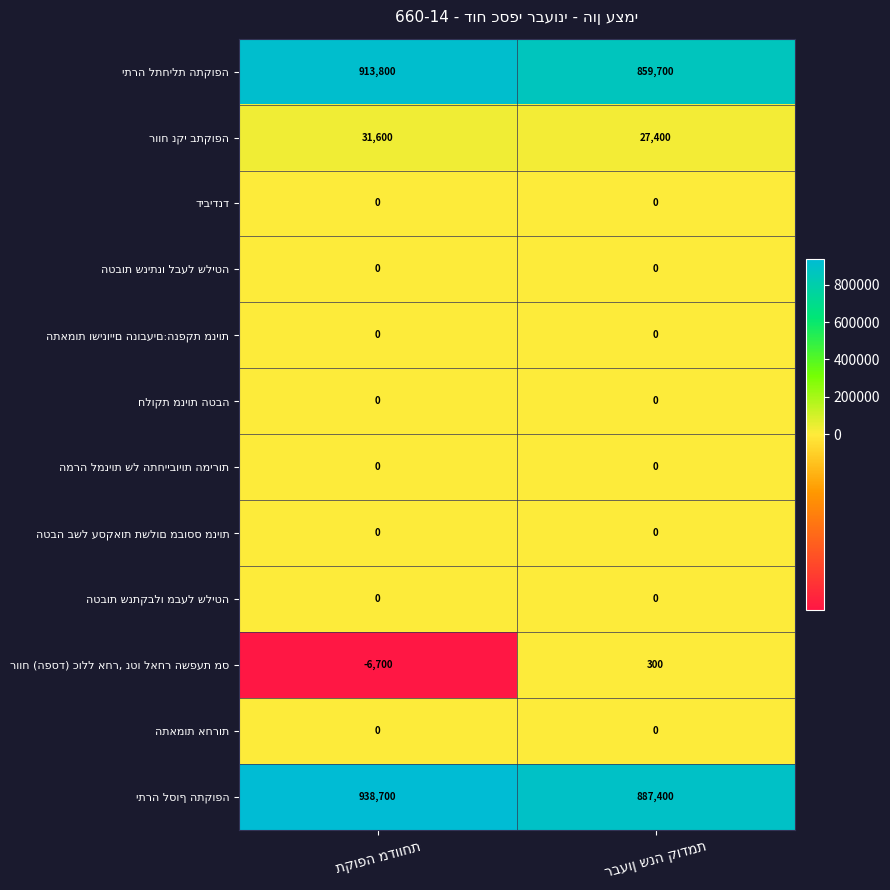

At how many categories does at least one series exceed 24912?

2